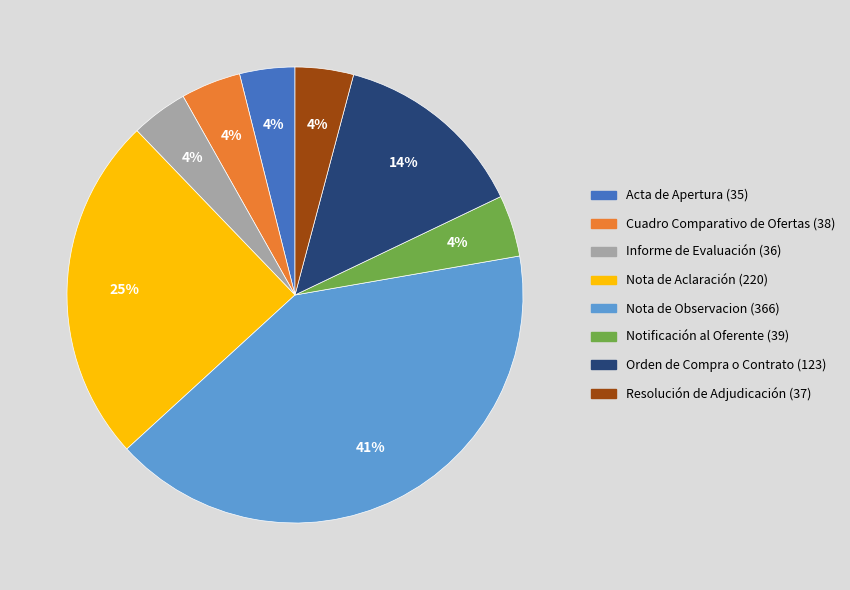

Do Nota de Observacion (366) and Resolución de Adjudicación (37) together represent more than half of the pie?

No